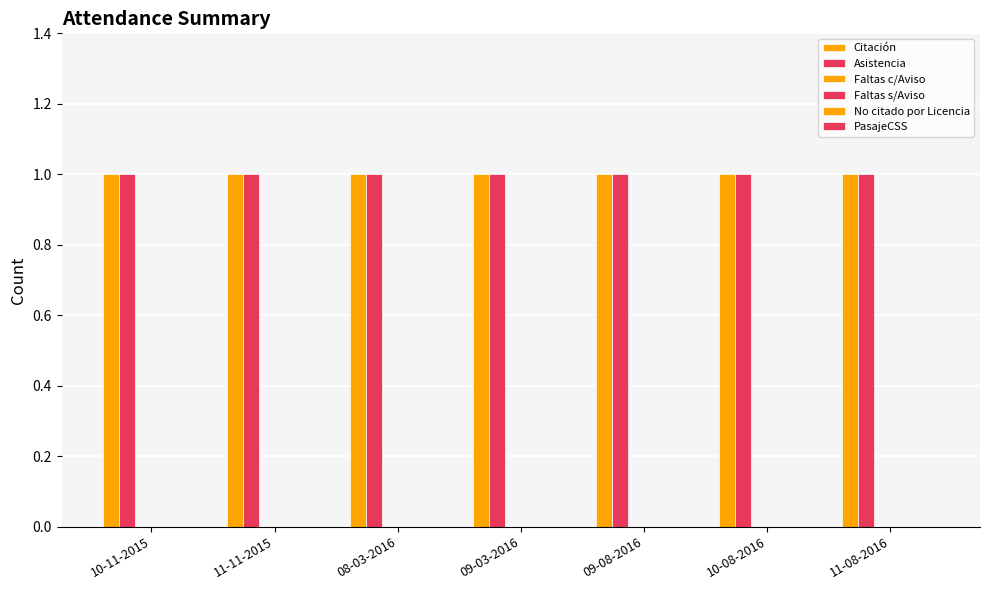

At which category is the sum across all series the highest?

10-11-2015